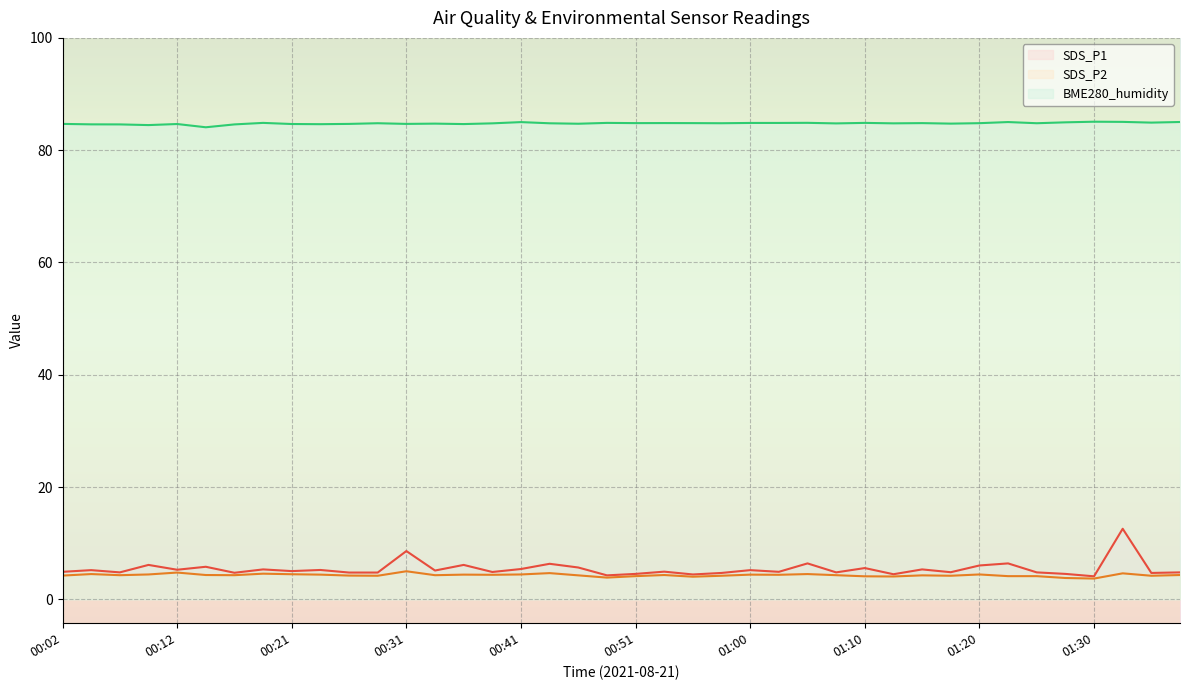

What is the spread (max minus min) of values at 00:02?

80.5